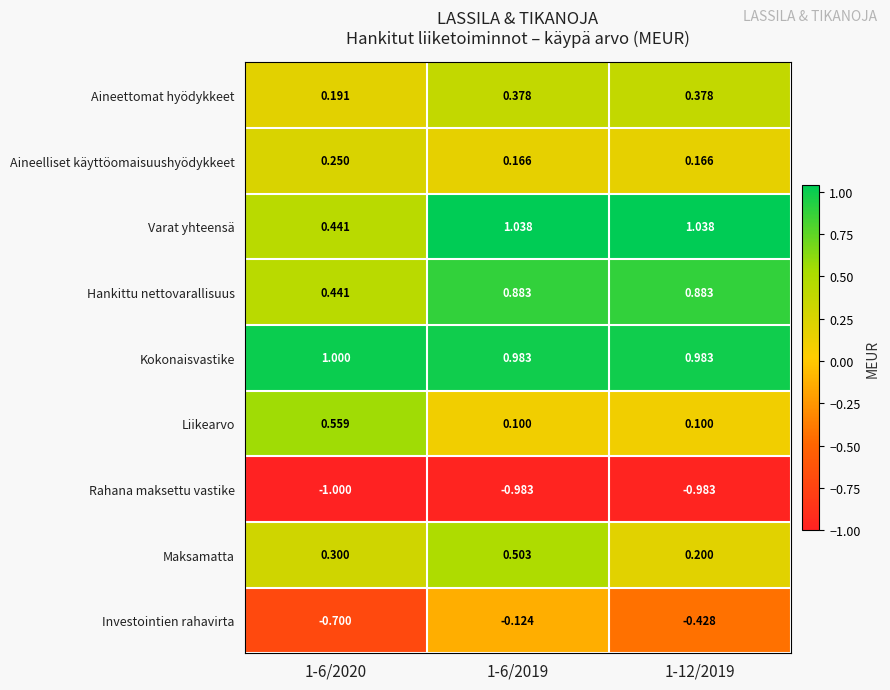

At which category is the sum across all series the highest?

1-6/2019